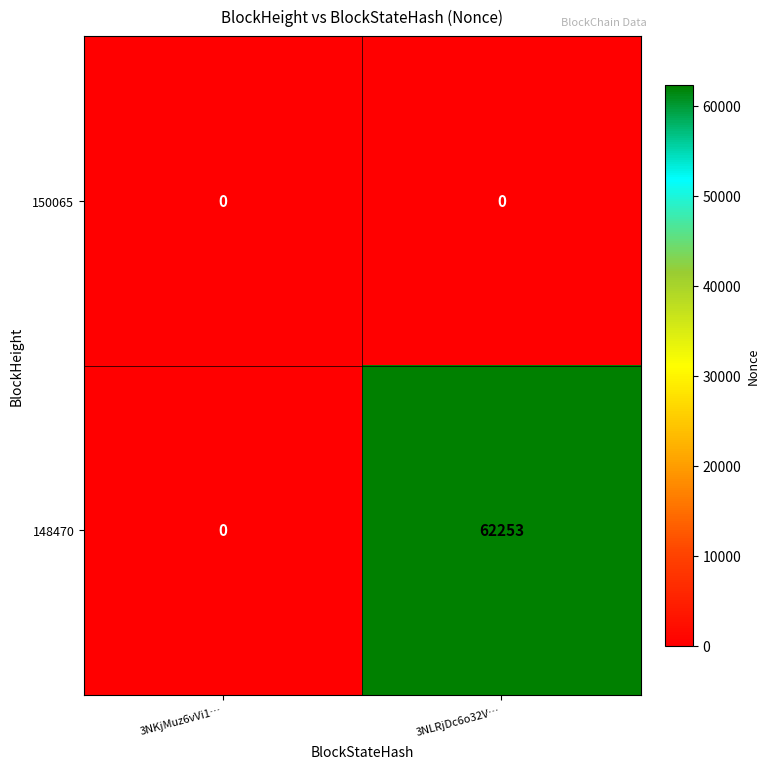

The 148470 series shows 62253 at 3NLRjDc6o32V…. True or false?

True